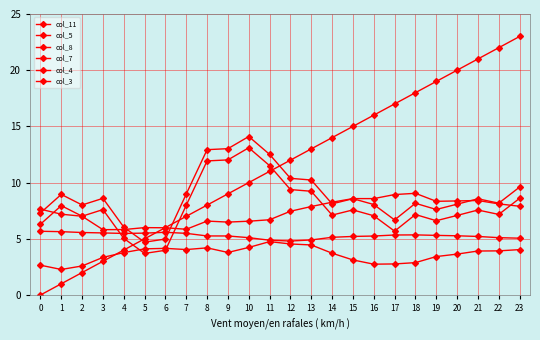

Which series has the largest total across all categories?

col_3